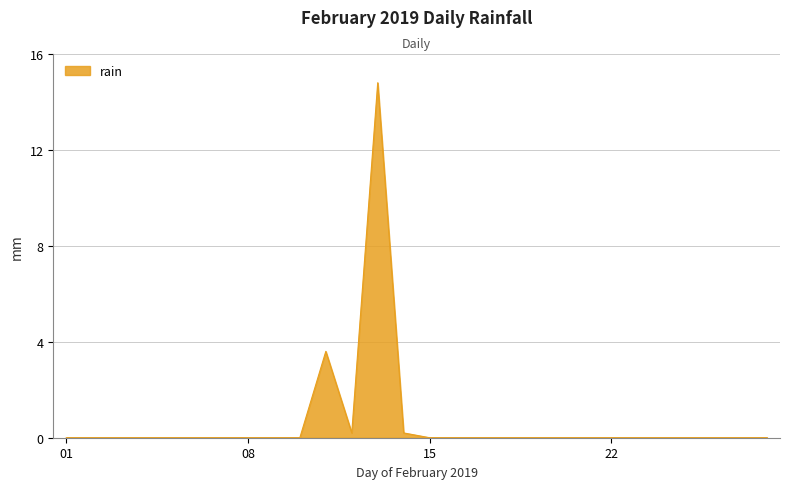

Does the chart display data point markers on the line(s)?

No